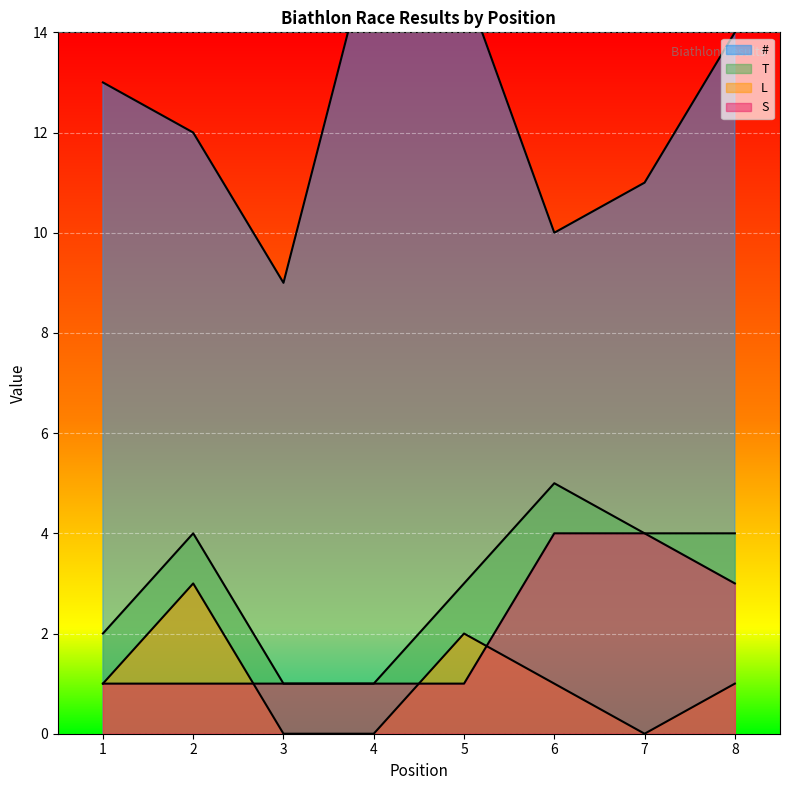

What is the average value of the # series?

12